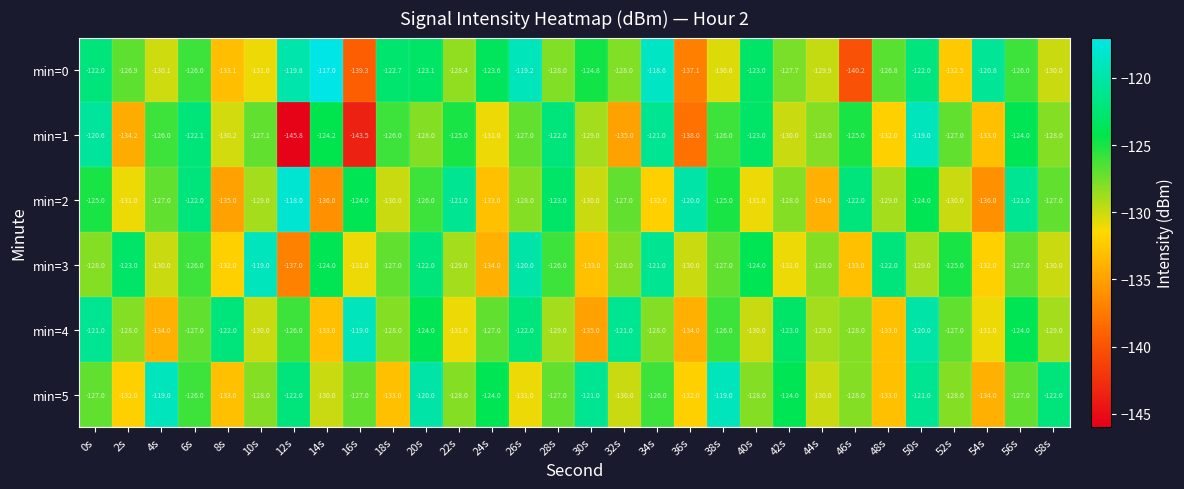

What is the minimum value shown in the chart?

-145.8